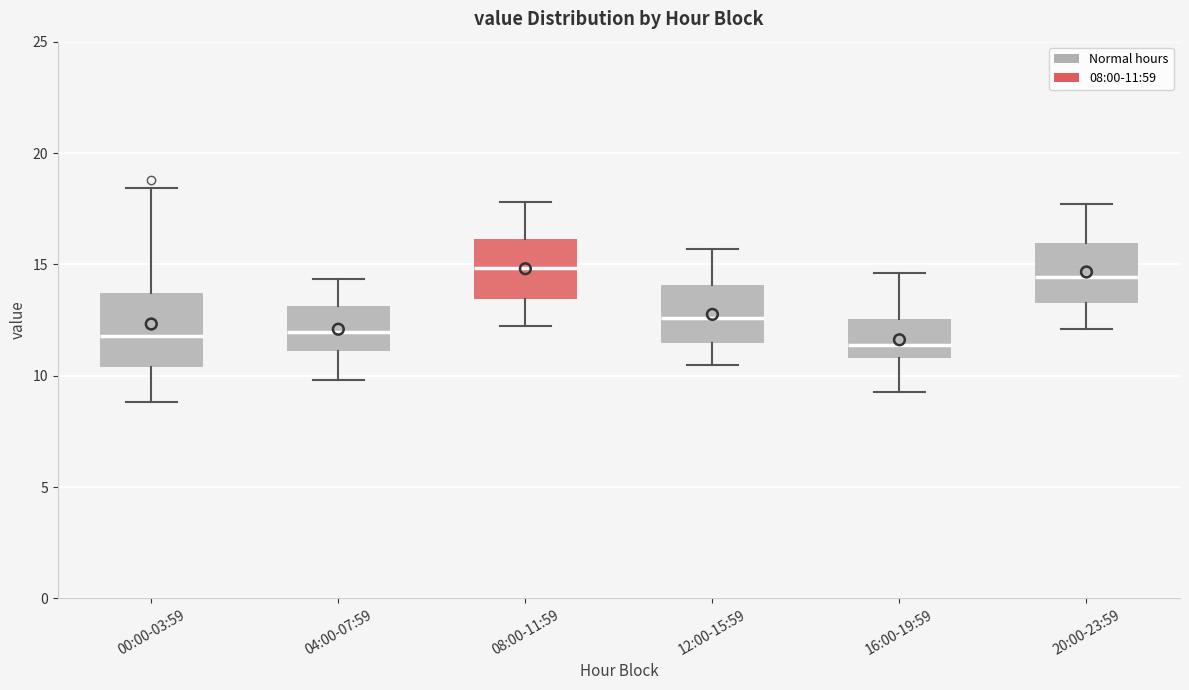

Where is the lower edge of the box for 20:00-23:59 on the y-axis? The values are not printed on the chart, so give them approximately, as read against the axis.

13.5